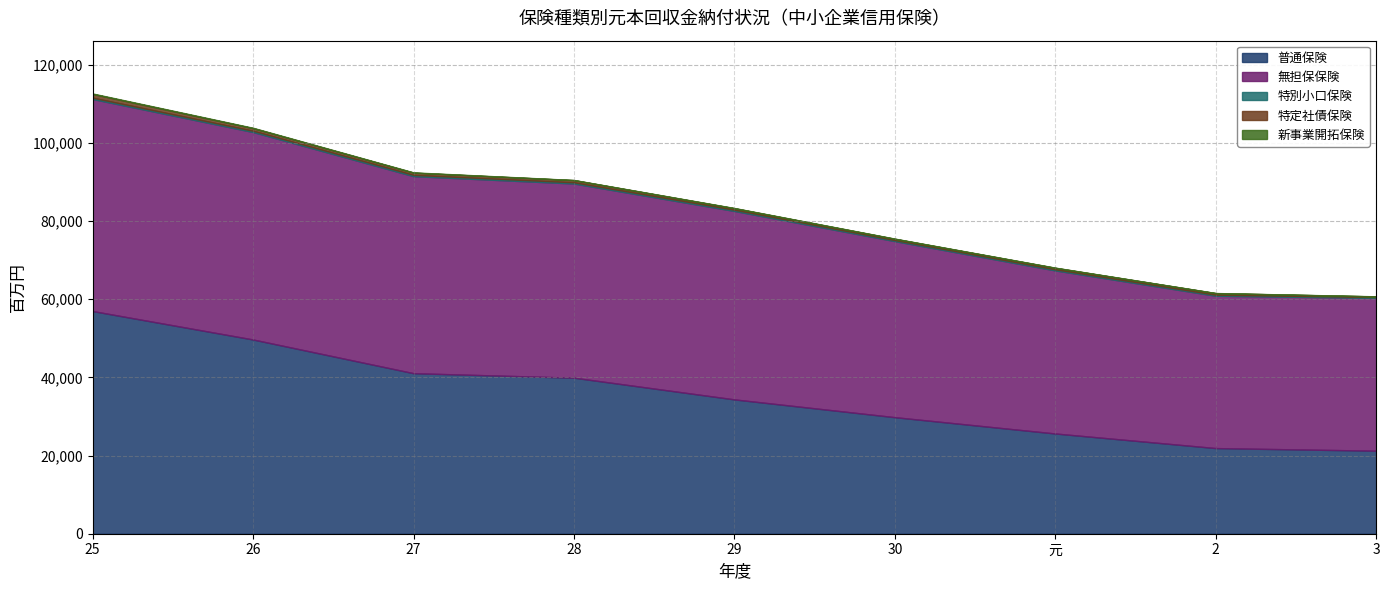

Rank the series at 25 from lowest to highest value.

新事業開拓保険, 特別小口保険, 特定社債保険, 無担保保険, 普通保険